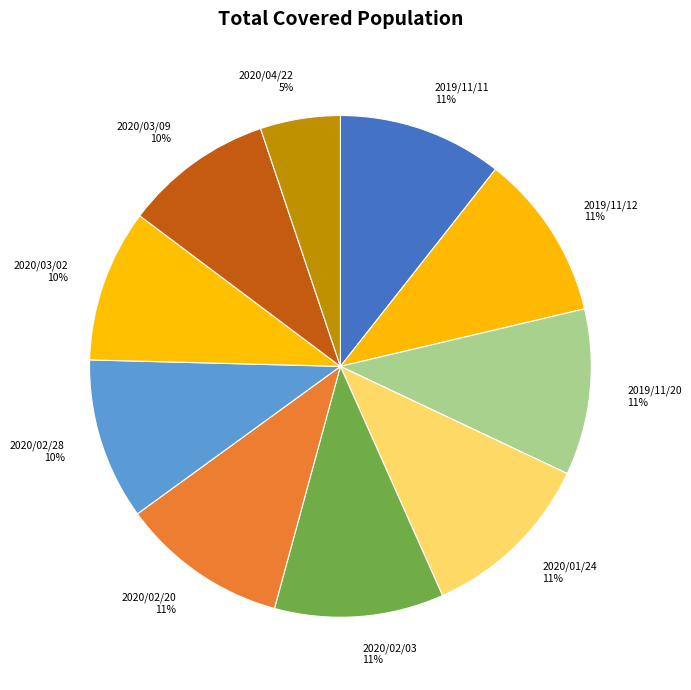

Count the number of slices in the pie.

10